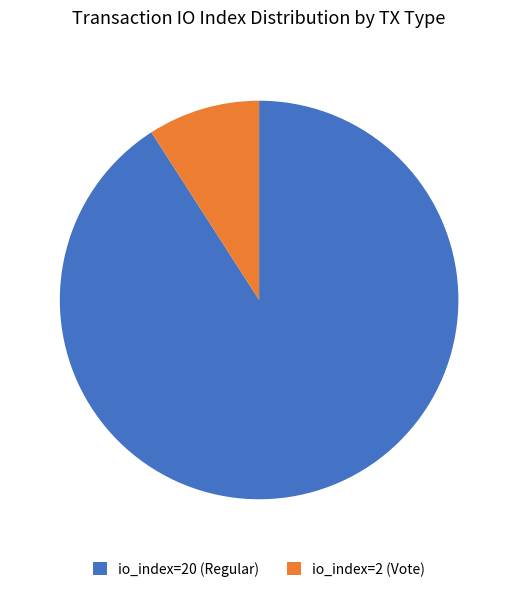

Is it true that io_index=20 (Regular) is 91% of the pie?

True